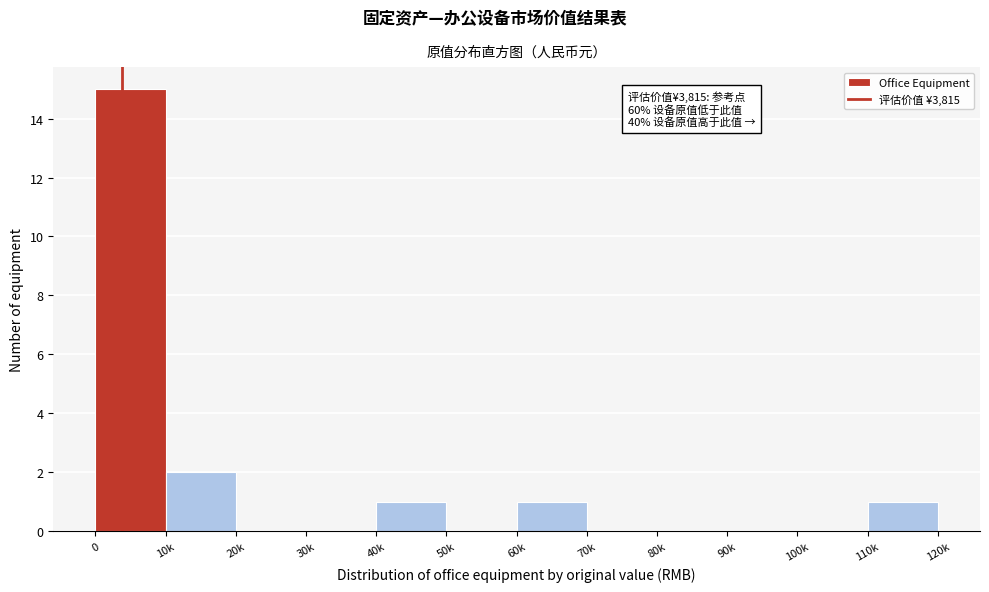

Reading right to left, transcribe all the data shown in this chart.

110k=1	100k=0	90k=0	80k=0	70k=0	60k=1	50k=0	40k=1	30k=0	20k=0	10k=2	0=15